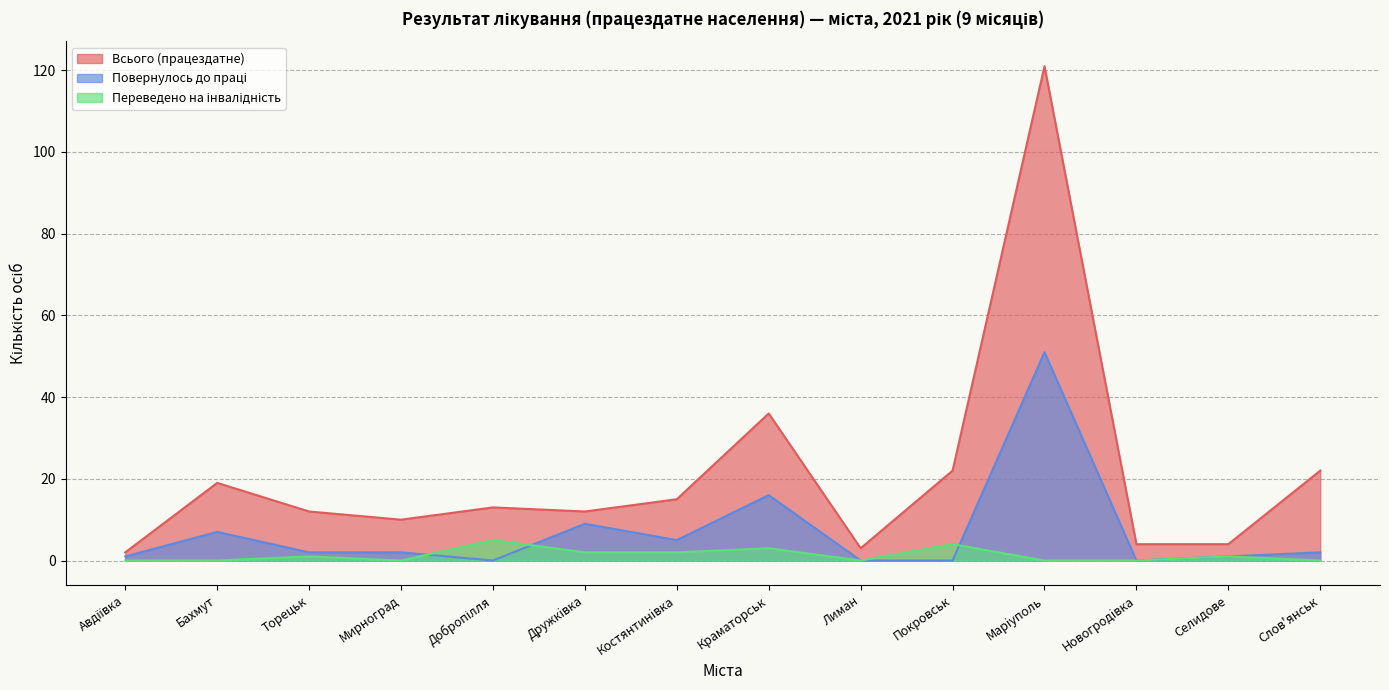

Is it true that Повернулось до праці equals 0 at Добропілля?

True